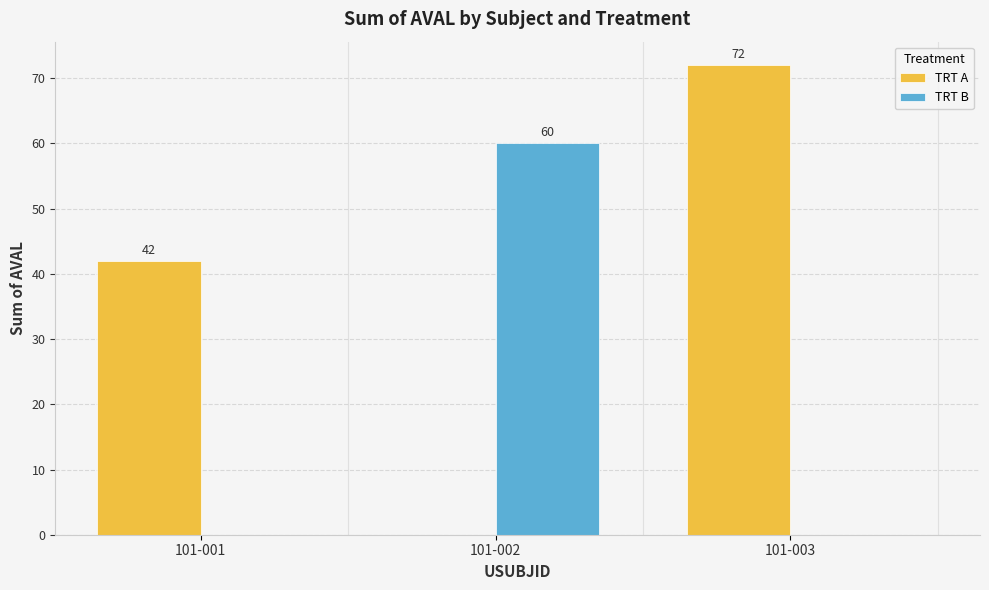

Which series has the largest total across all categories?

TRT A